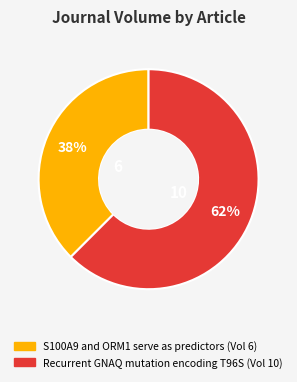

Combined, do S100A9 and ORM1 serve as predictors and Recurrent GNAQ mutation encoding T96S account for over 50%?

Yes